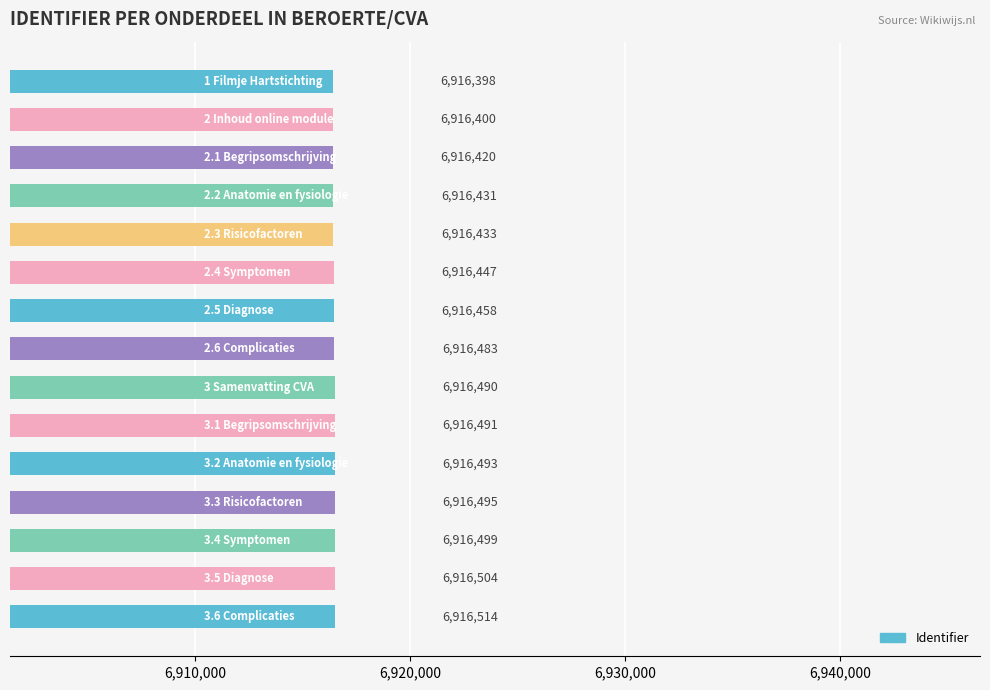

How many values are below 6916483?

7